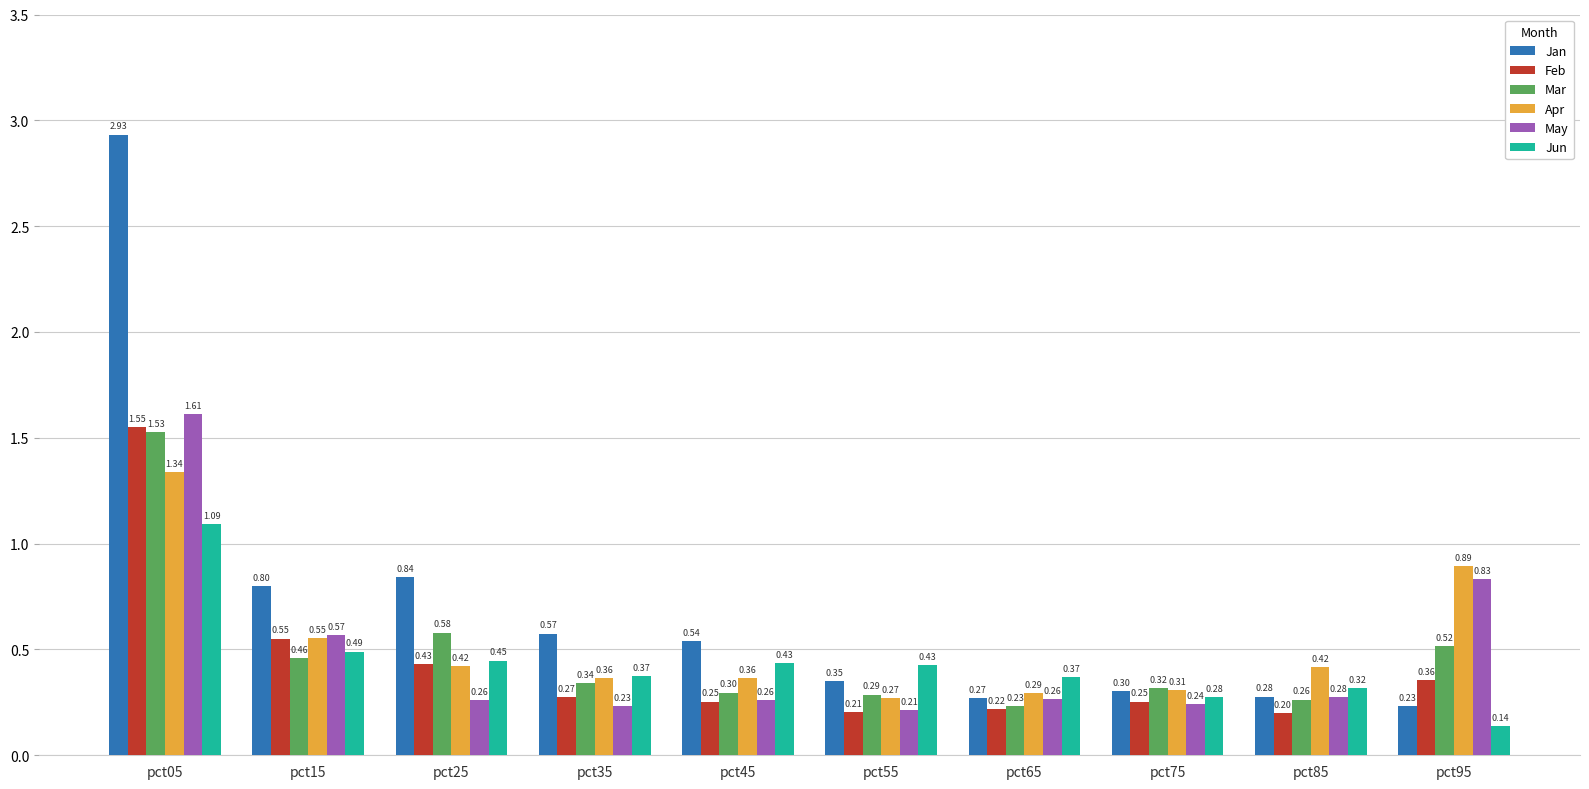

What is the difference between the Jun values at pct95 and pct05?

1.0